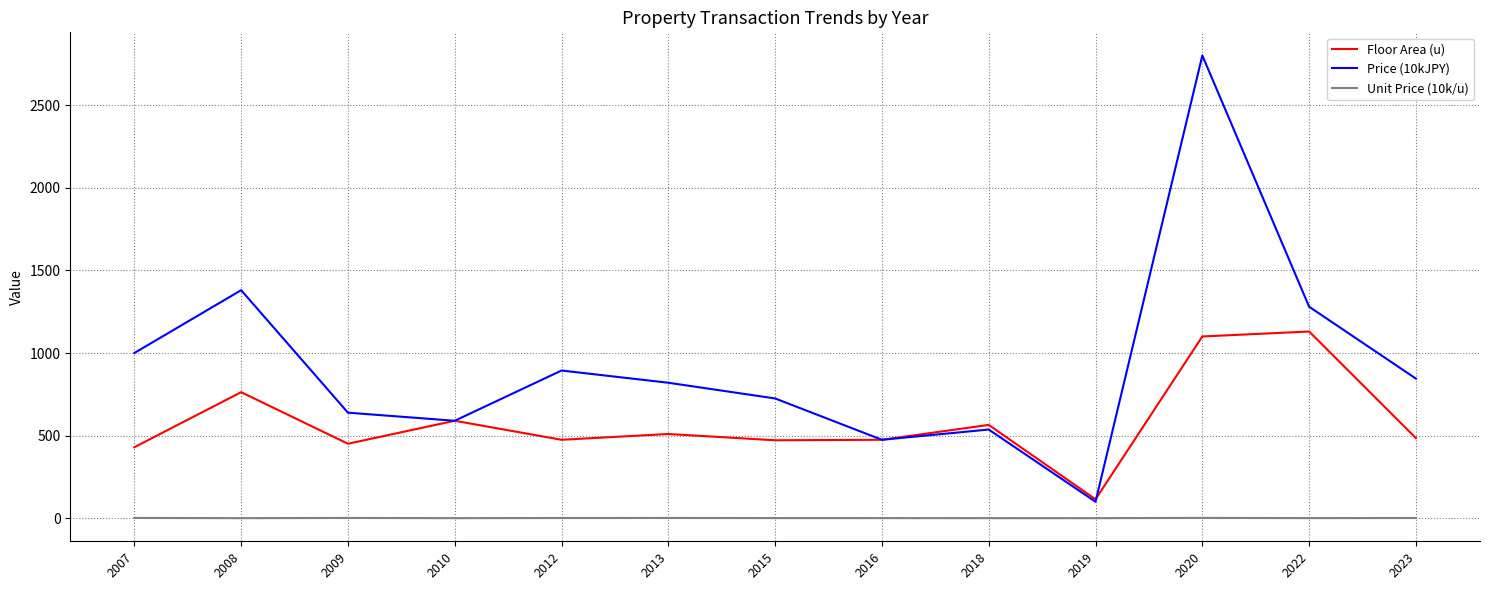

Is it true that Floor Area (u) equals 451.0 at 2009?

True